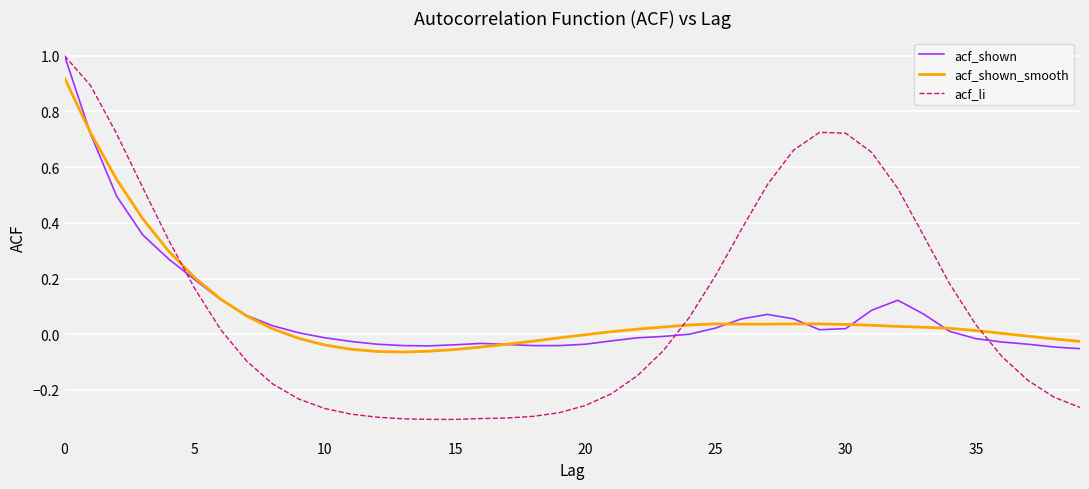

How many lines are shown in the chart?

3